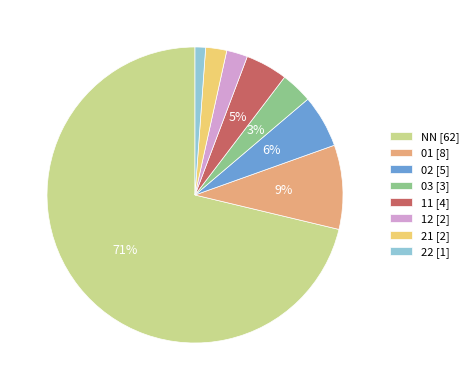

Is there a majority slice in this chart?

Yes